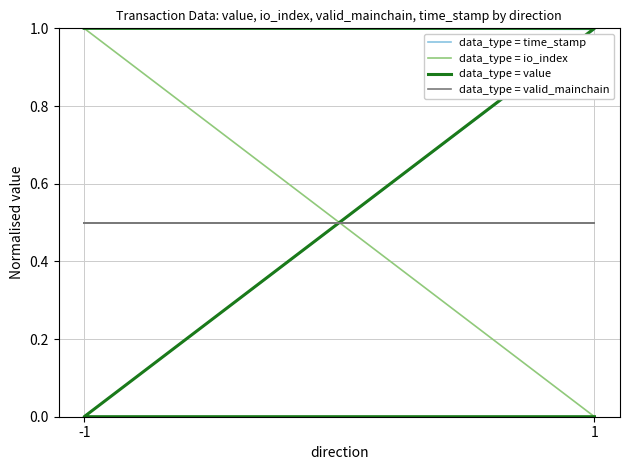

Which series changed the most between 1 and -1?

data_type = value